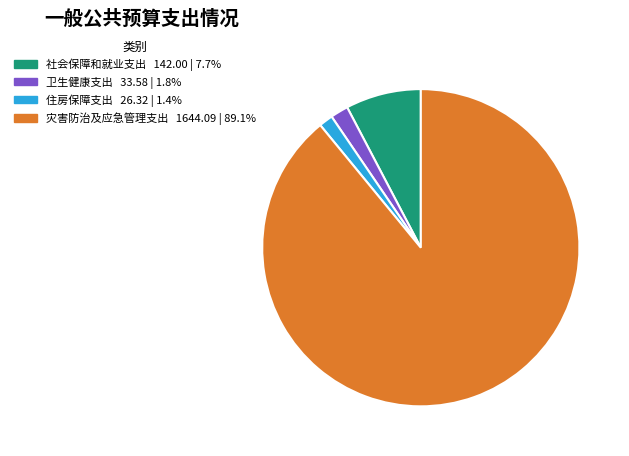

Which category accounts for the majority?

灾害防治及应急管理支出